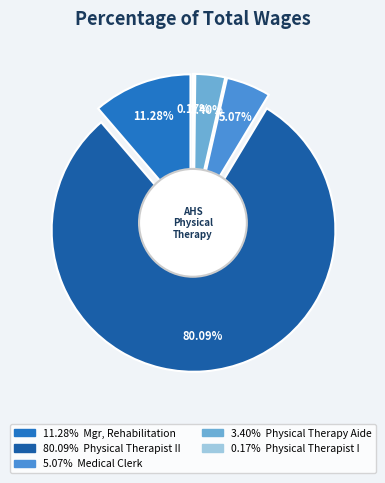

How many slices are in this pie chart?

5